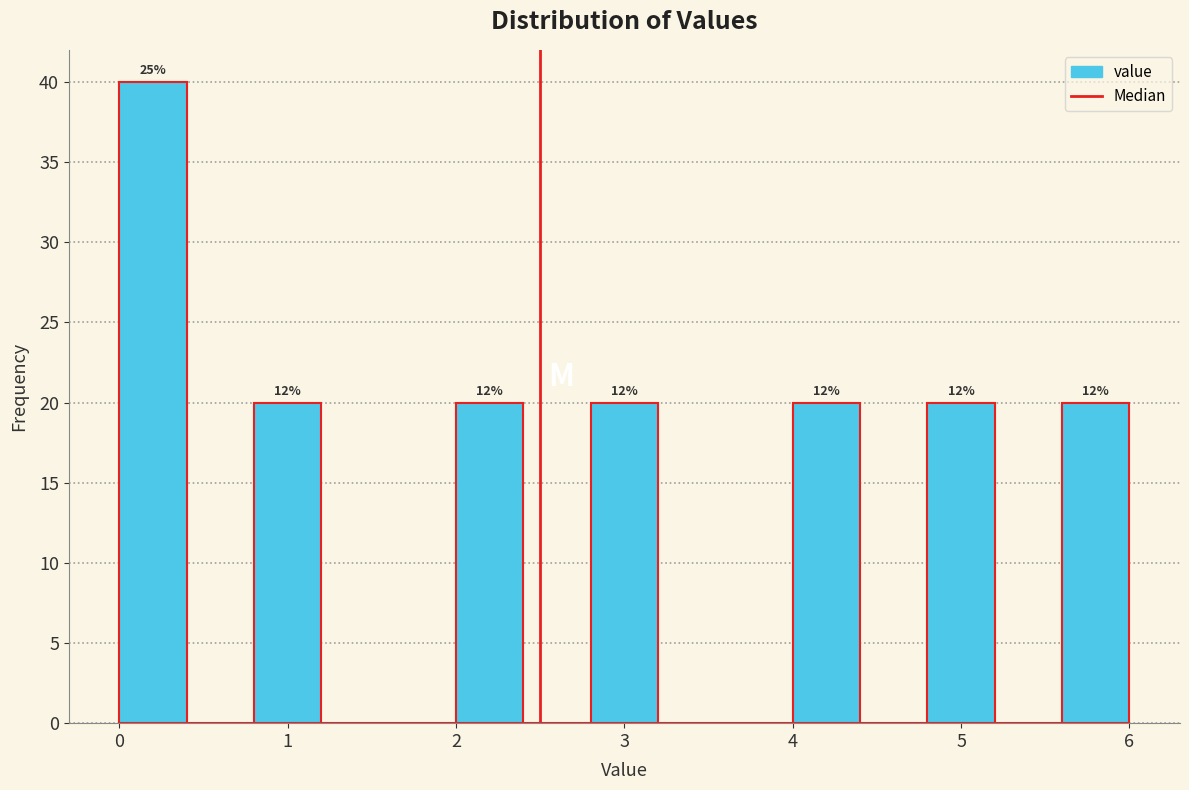

Which range on the x-axis has the tallest bar?

0.0 to 0.4